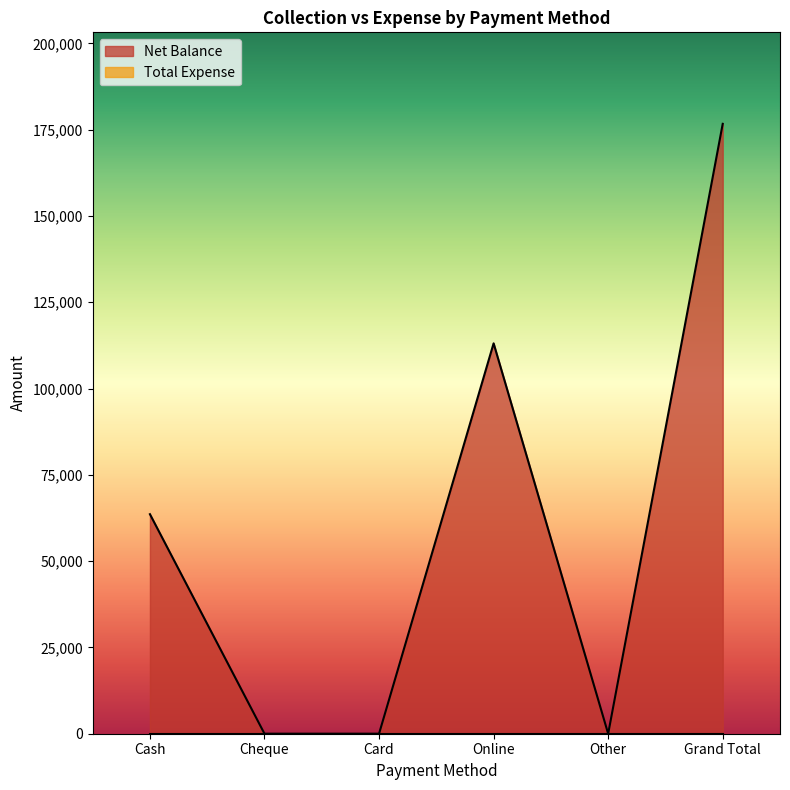

At which label does the data first exceed 63600?

Online